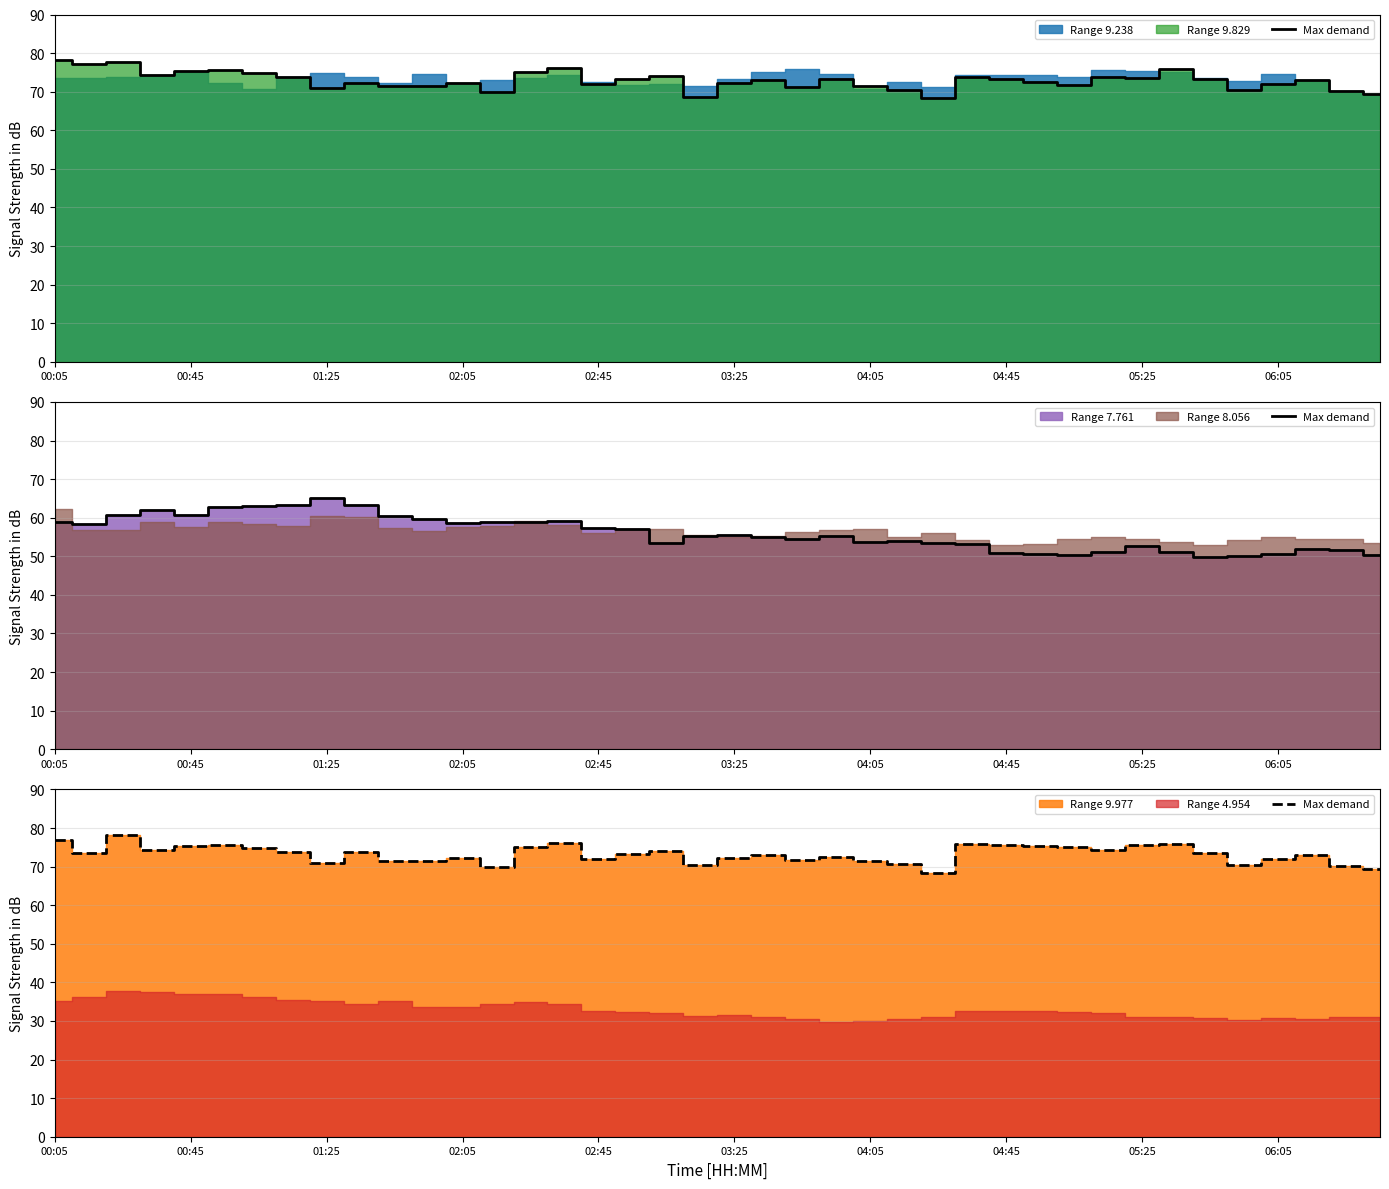

What is the change in value from 14 to 34?

-1.4